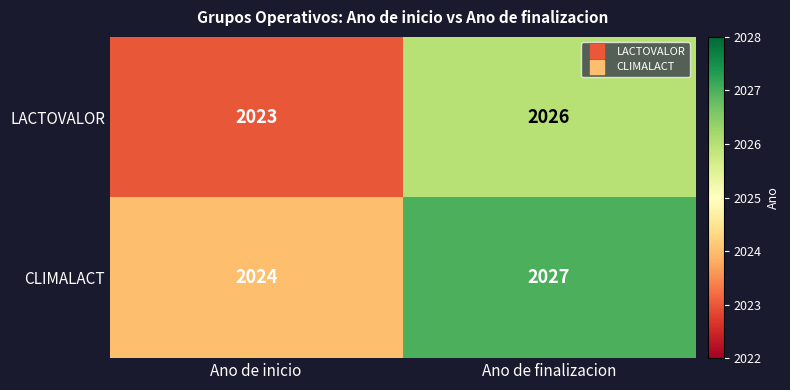

What is the spread (max minus min) of values at Ano de inicio?

1